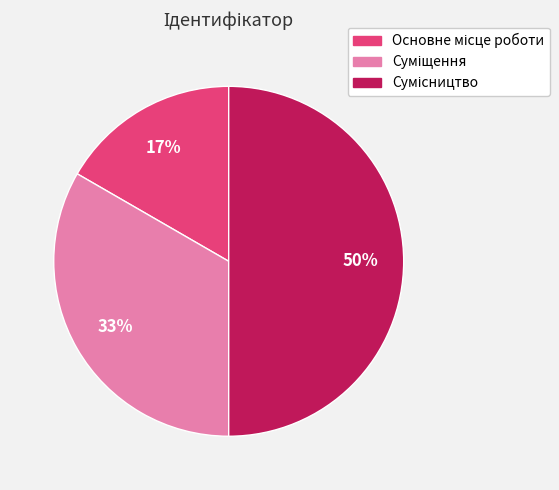

To the nearest percent, what is the difference between the largest and smallest slice percentages?

33%